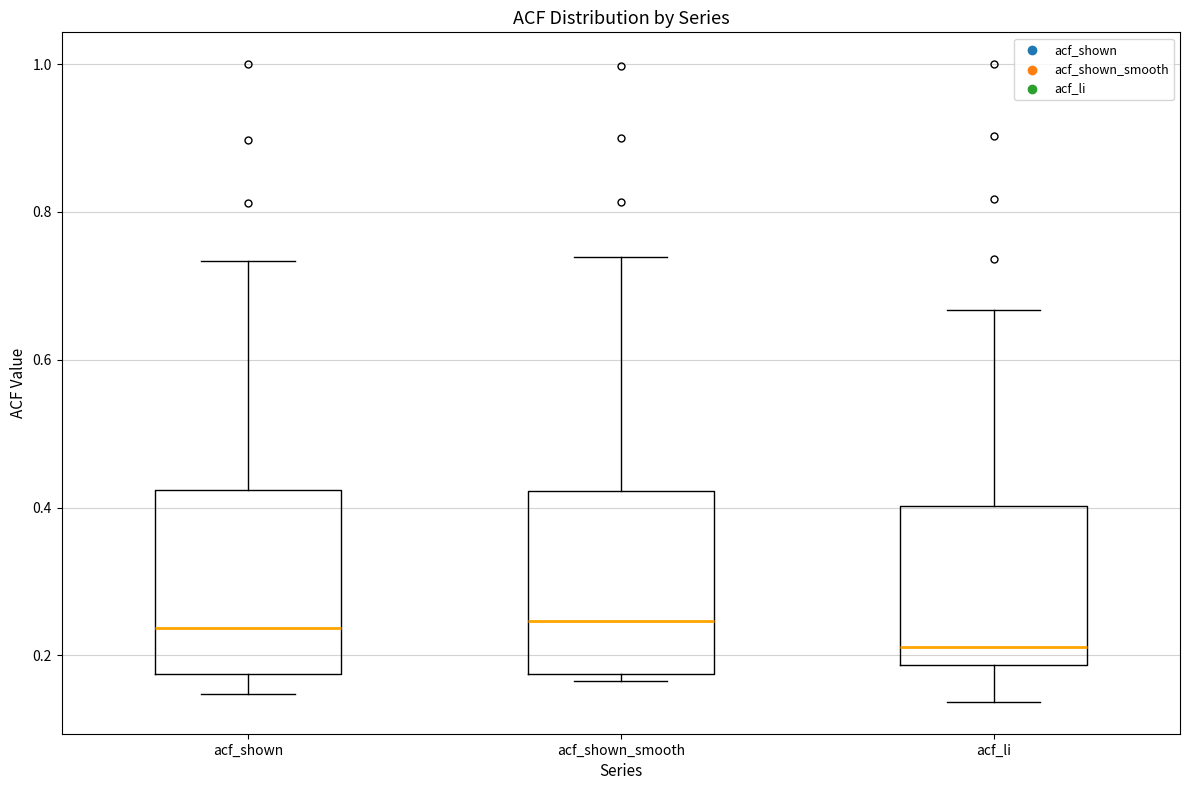

Reading left to right, read every box against the y-axis: the position of its median line, the range the box covers, and the ends of its whiskers. The values are not printed on the chart, so give them approximately, as read against the axis.

acf_shown: median 0.24, box 0.18 to 0.42, whiskers 0.14 to 0.74
acf_shown_smooth: median 0.24, box 0.18 to 0.42, whiskers 0.16 to 0.74
acf_li: median 0.22, box 0.18 to 0.40, whiskers 0.14 to 0.66